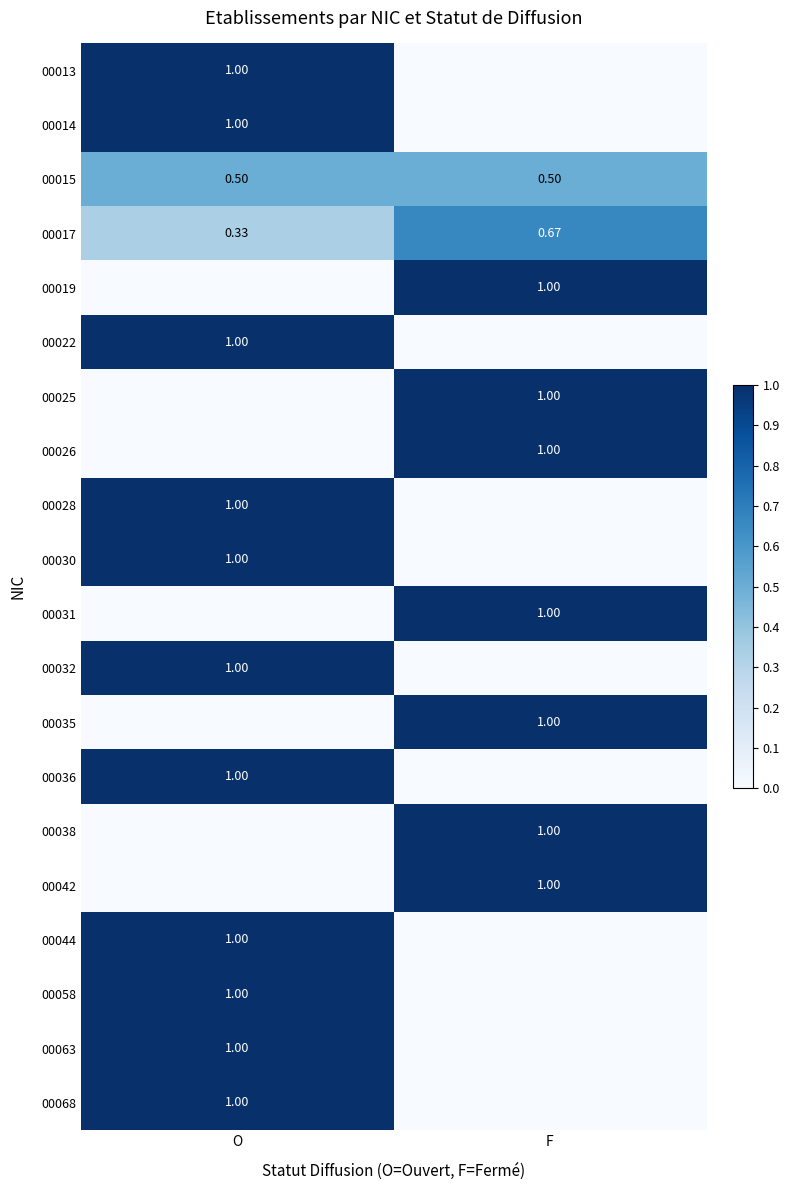

How many data points does each series have?

2